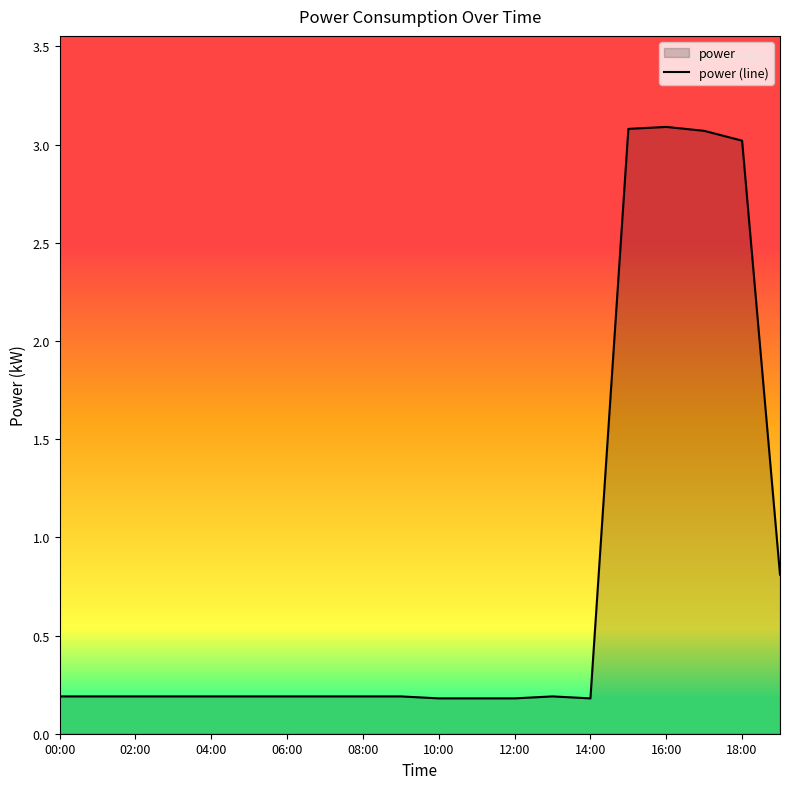

Is it true that the value at 06:00 is 0.2?

True